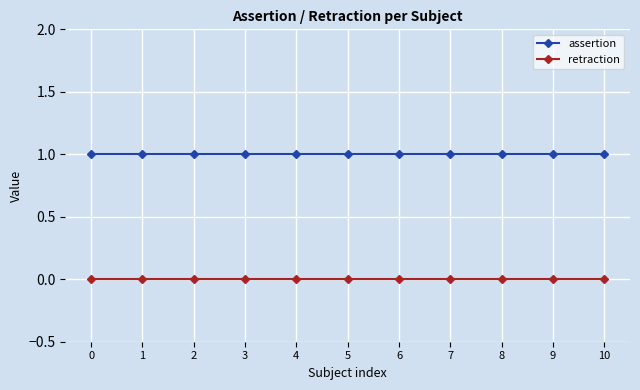

True or false: assertion and retraction cross at least once.

False